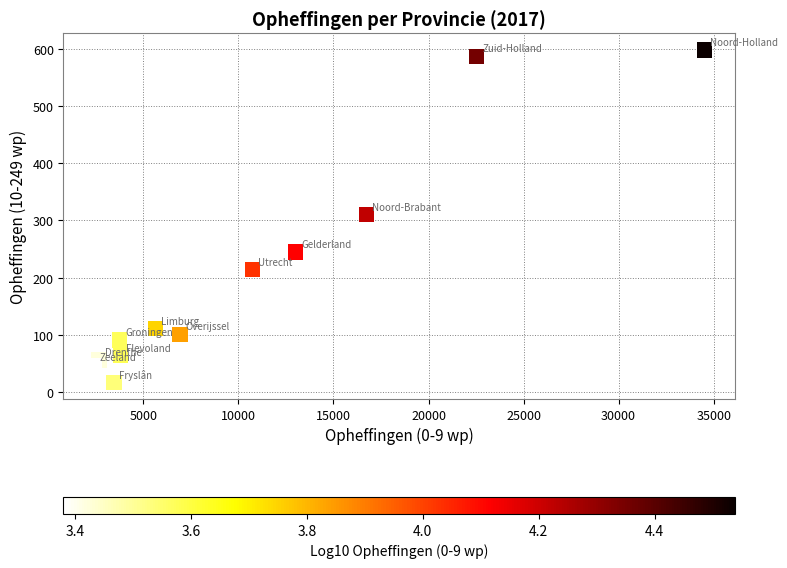

What is the average X value?

10509